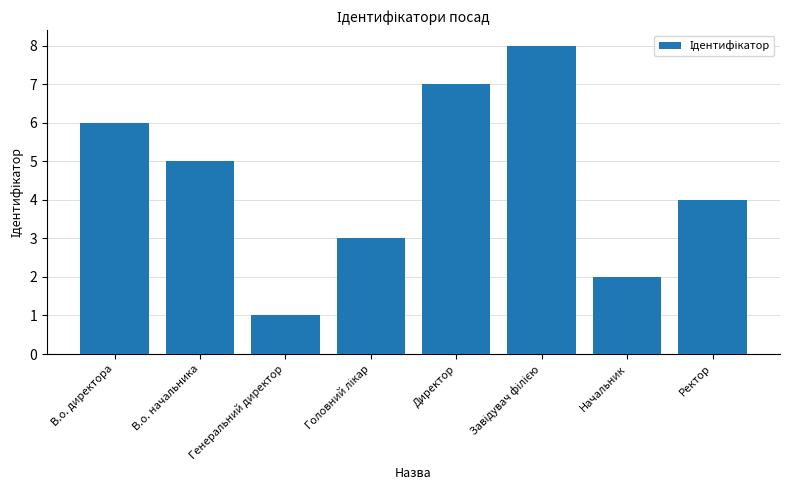

Reading left to right, transcribe all the data shown in this chart.

6	5	1	3	7	8	2	4